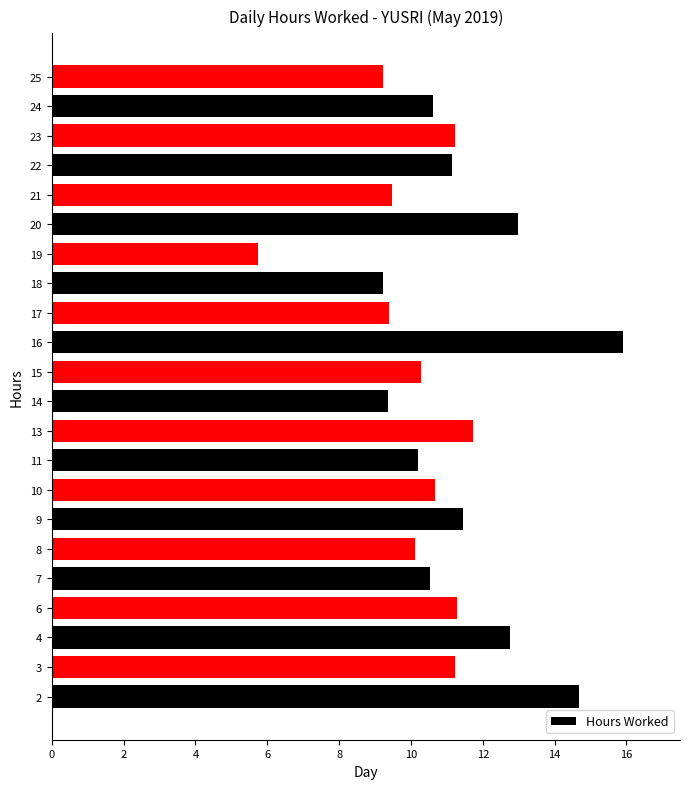

At which category does the chart reach its peak across all series?

16